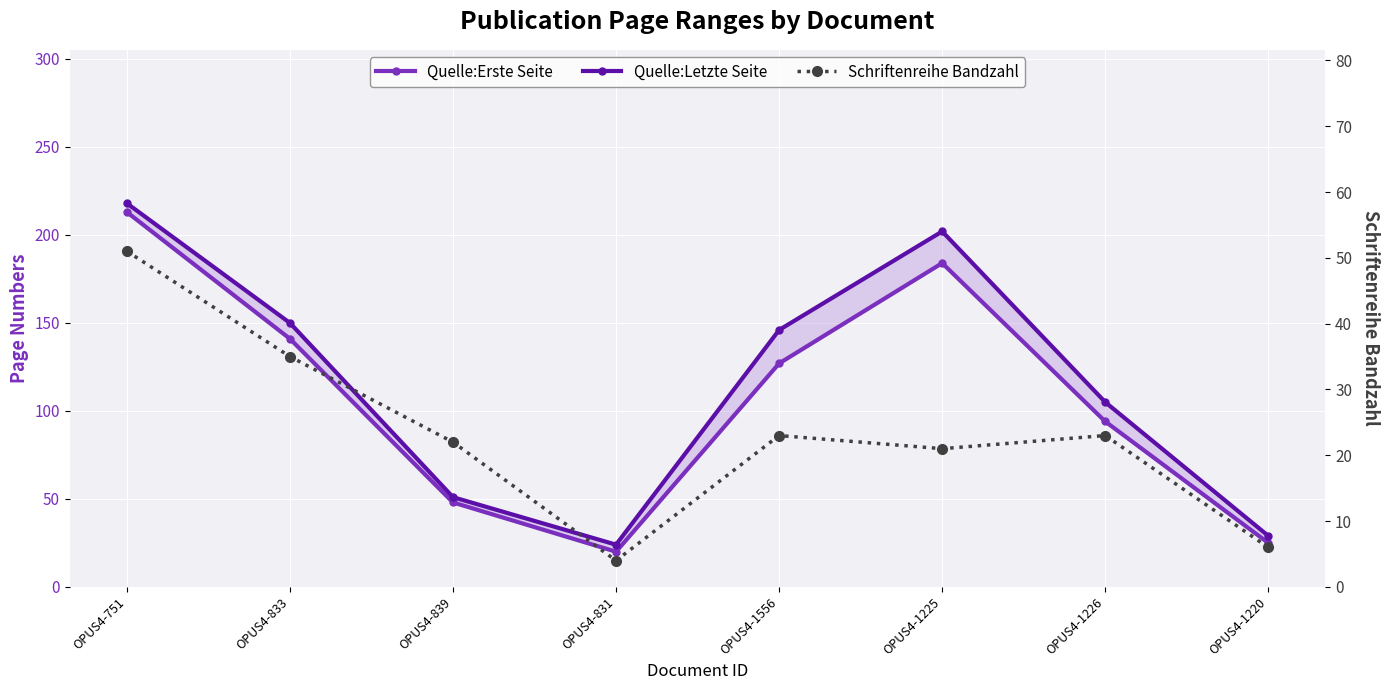

True or false: Schriftenreihe Bandzahl and Quelle:Erste Seite cross at least once.

False